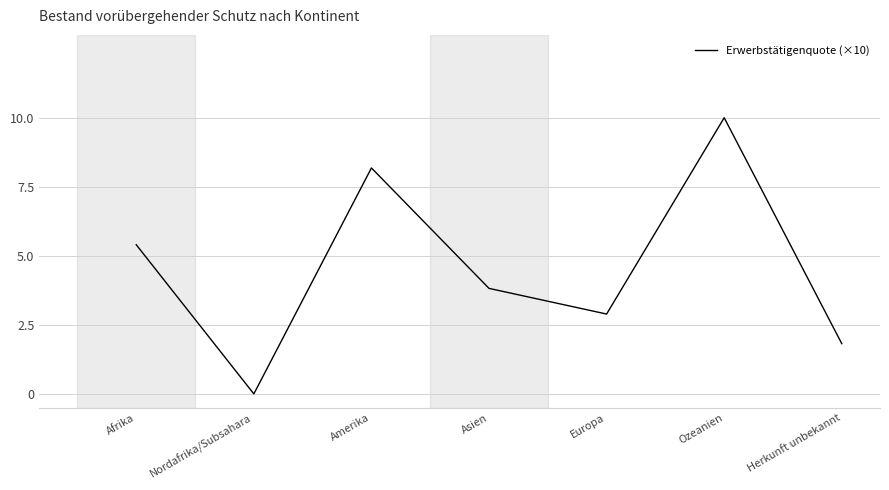

Where is the first local maximum?

Amerika